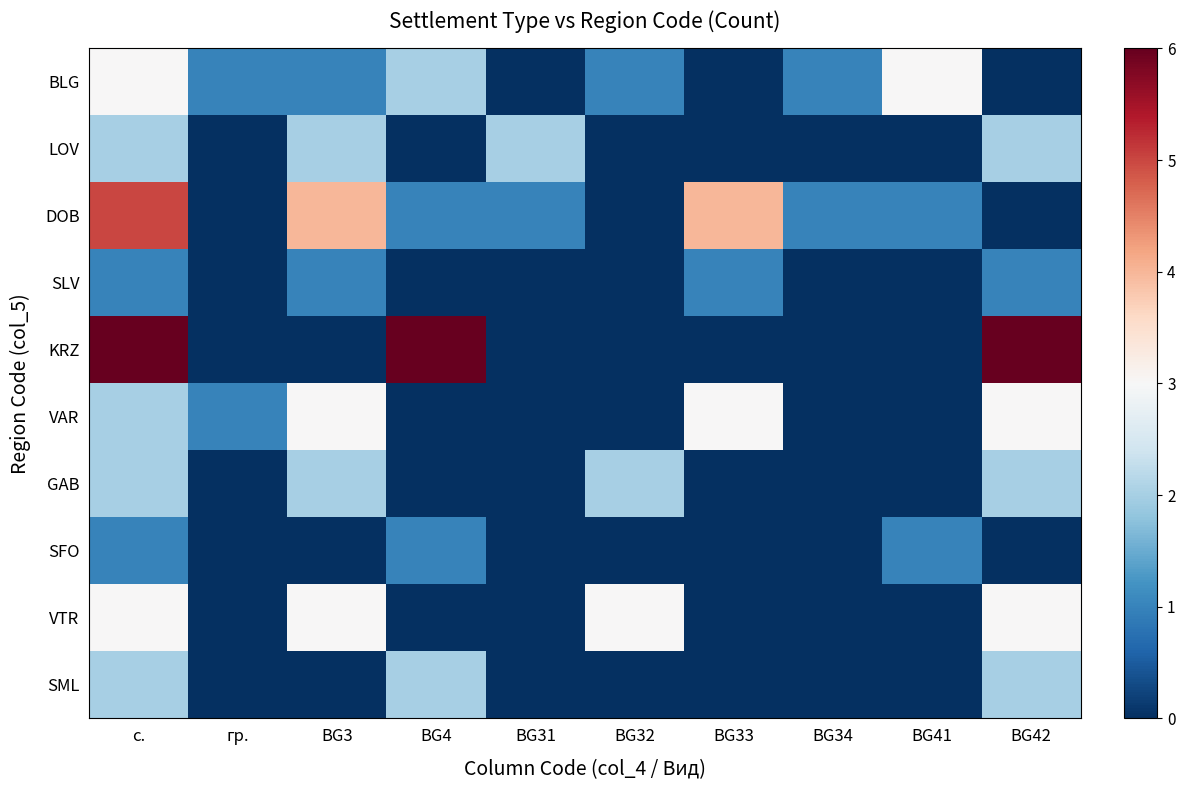

What is the total value across all series at BG3?

16